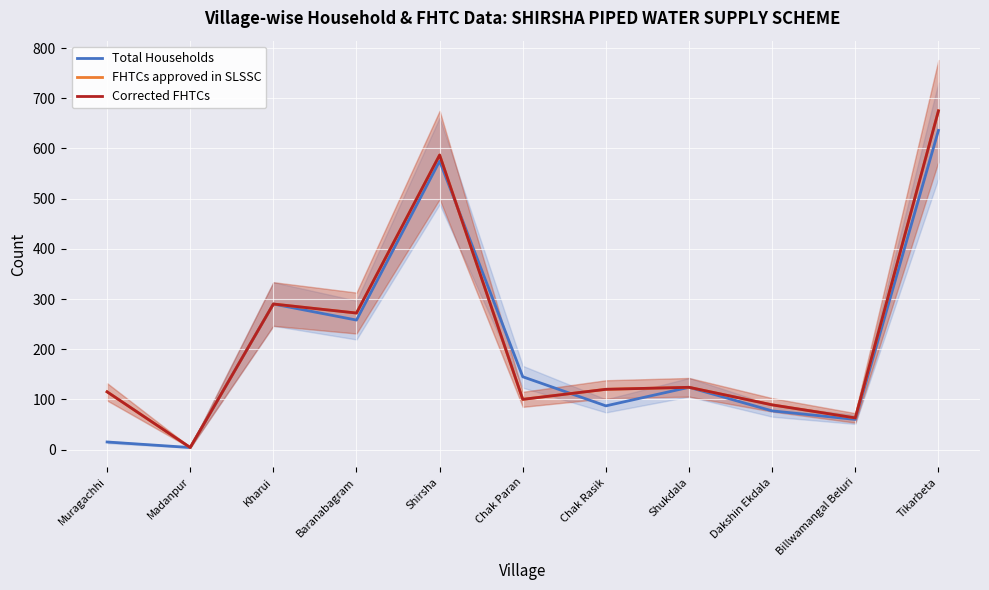

At how many categories does at least one series exceed 615?

1